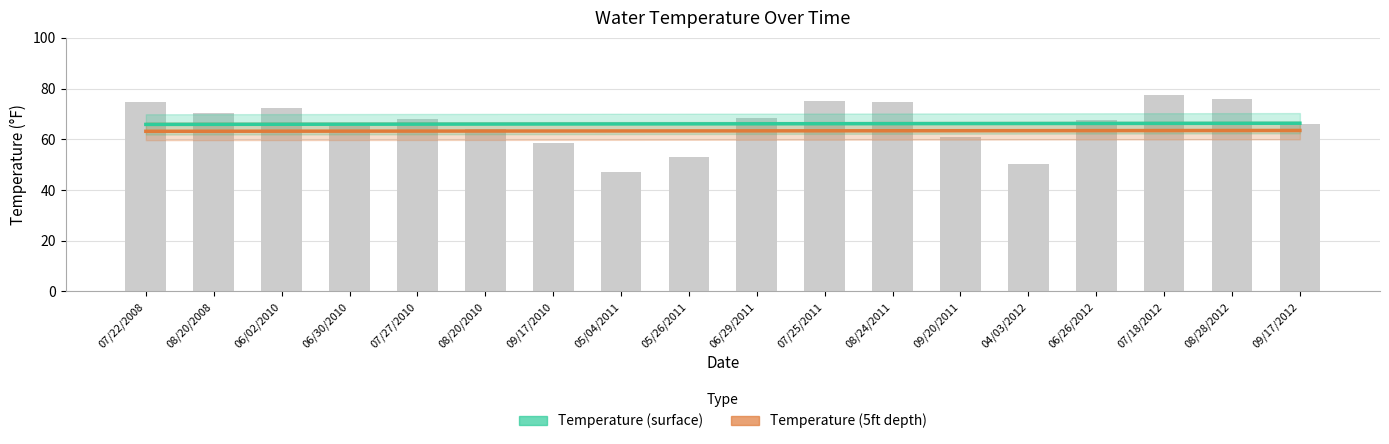

At which label is Temperature (5ft depth) closest to 63?

07/22/2008